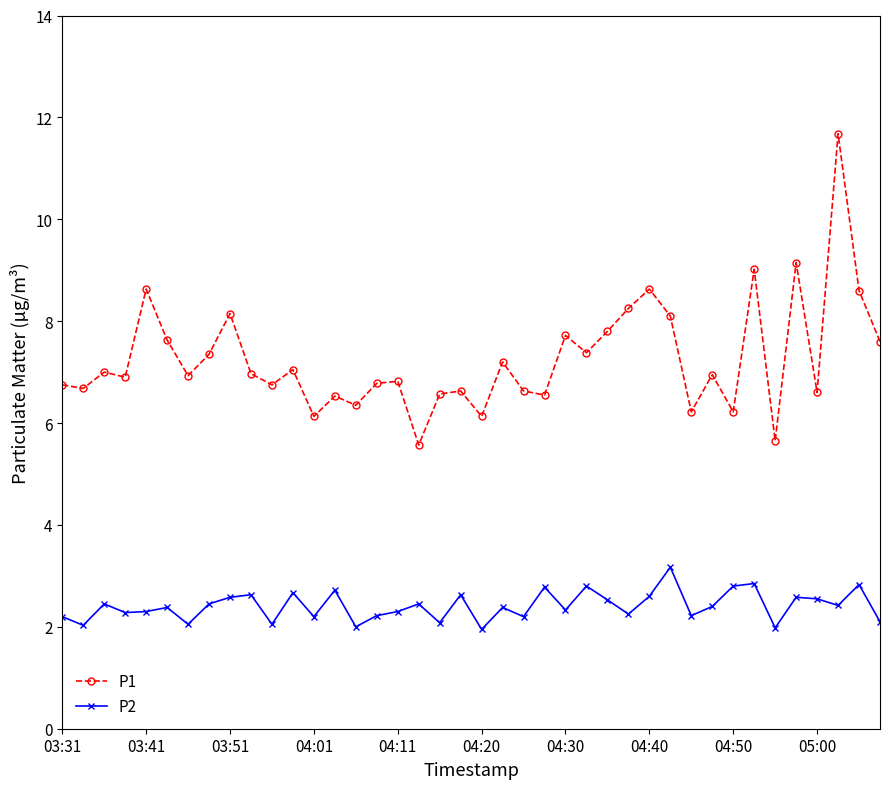

What is the sum of all P2 values?

96.4